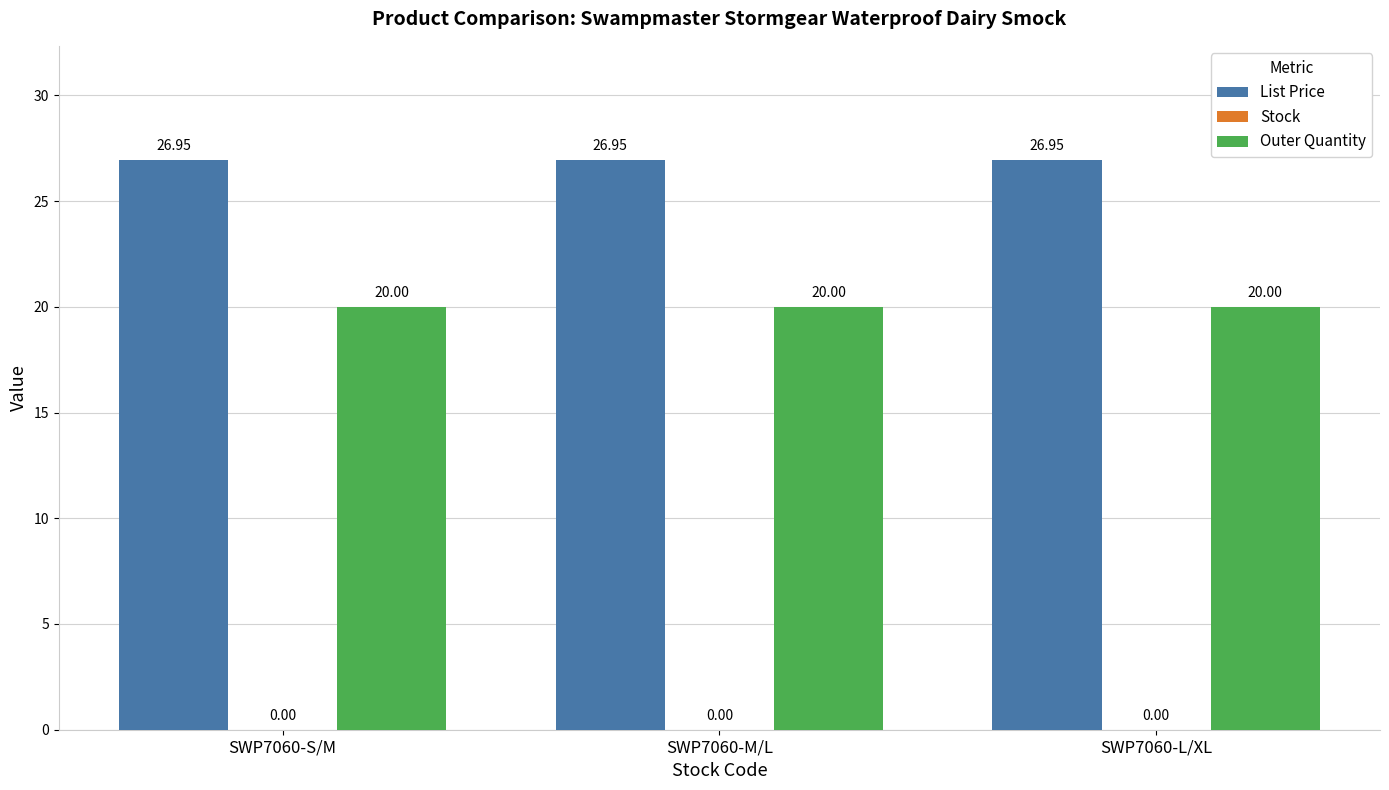

List the series in order of their peak value, highest first.

List Price, Outer Quantity